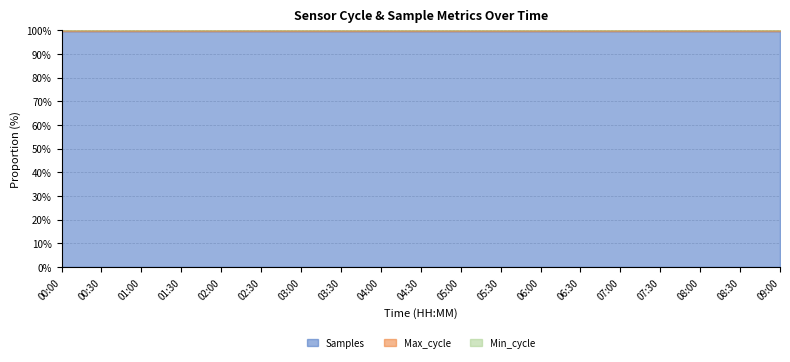

True or false: Max_cycle and Samples cross at least once.

False